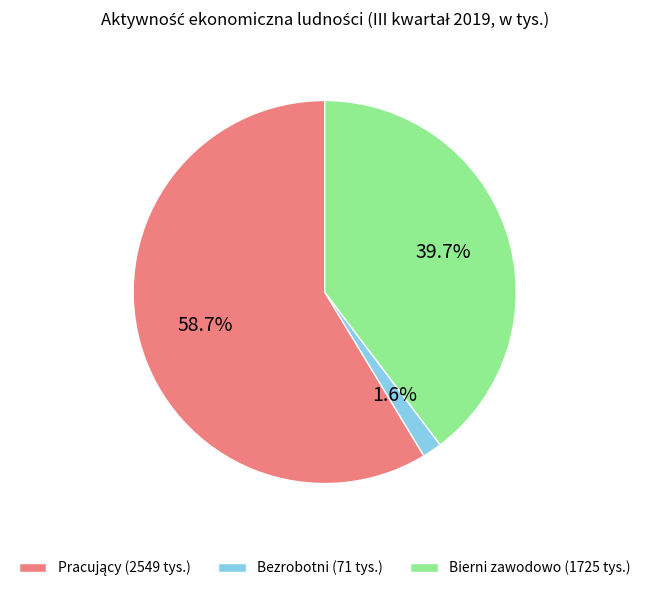

Which slice is the smallest?

Bezrobotni